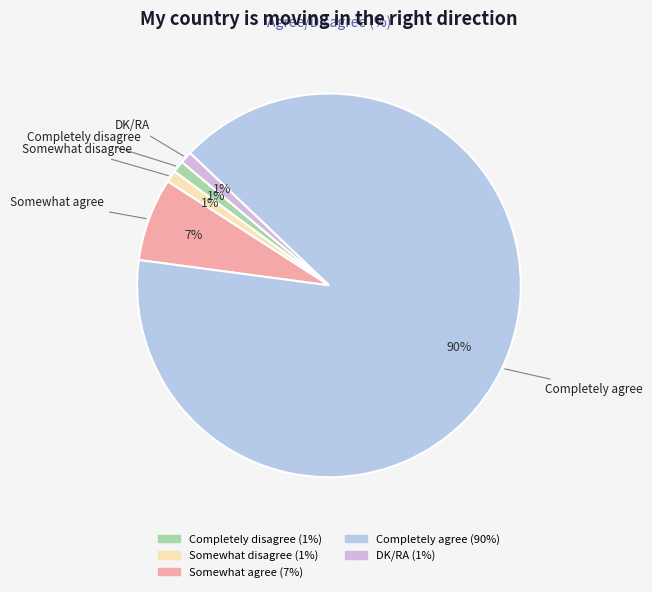

What percentage is the Somewhat disagree slice, to the nearest percent?

1%